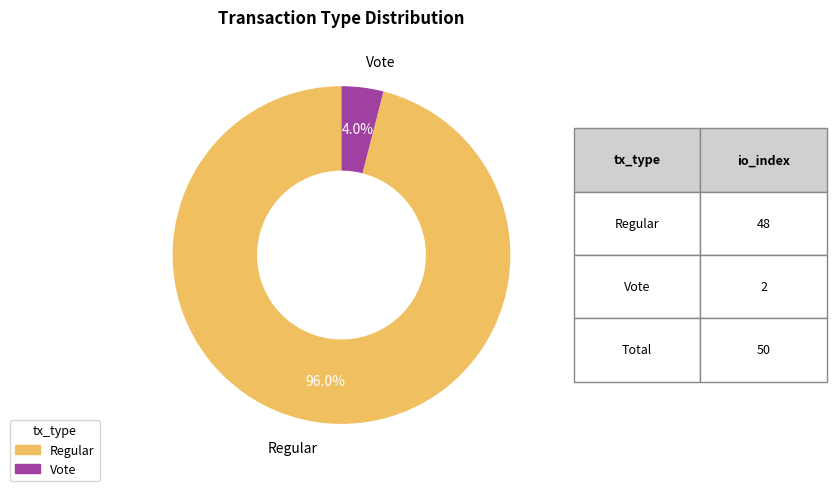

Does any single category account for the majority?

Yes